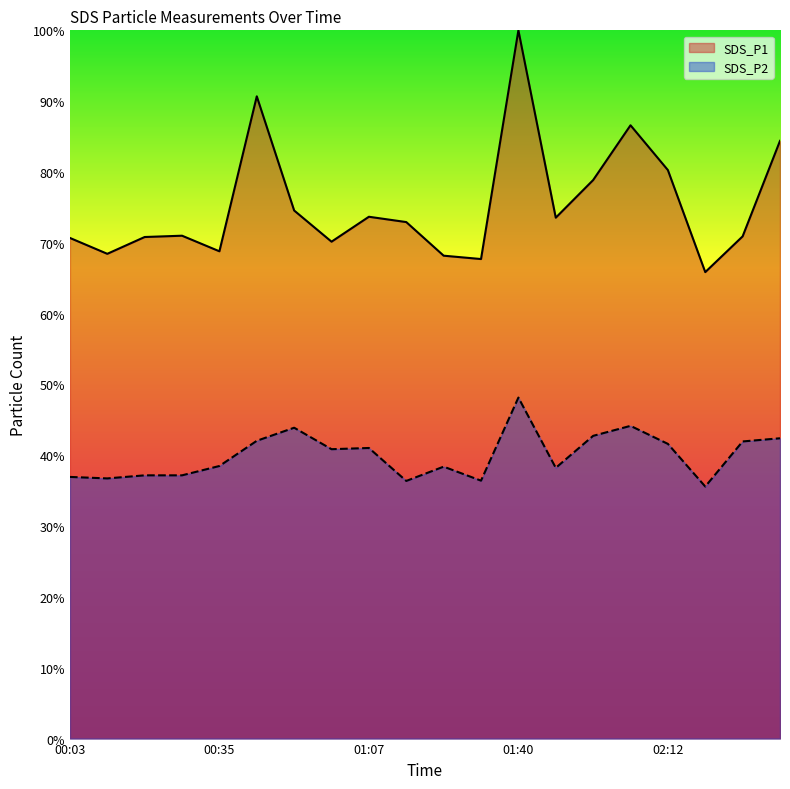

True or false: SDS_P1 has a value of 68.2 at 01:23.

True